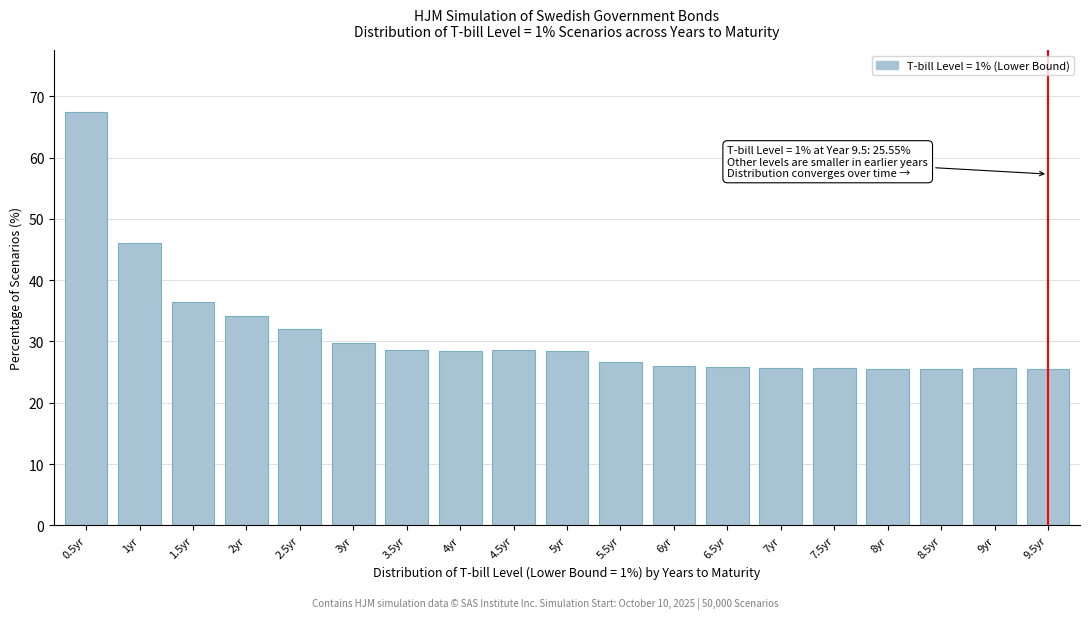

What is the minimum value shown in the chart?

25.5